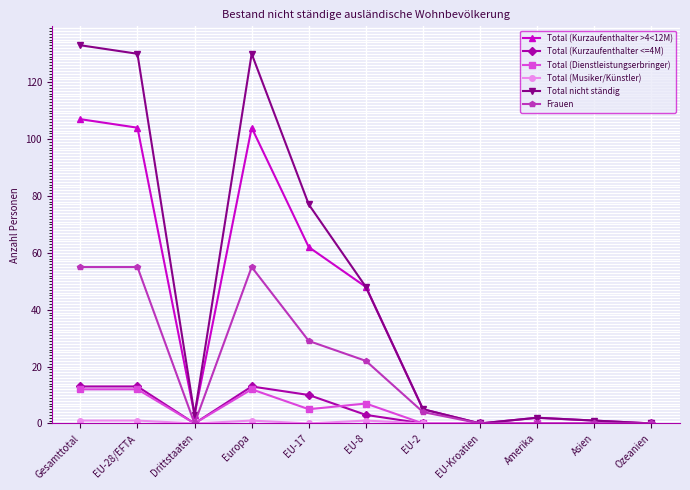

Where is Total nicht ständig nearest to the value 66?

EU-17